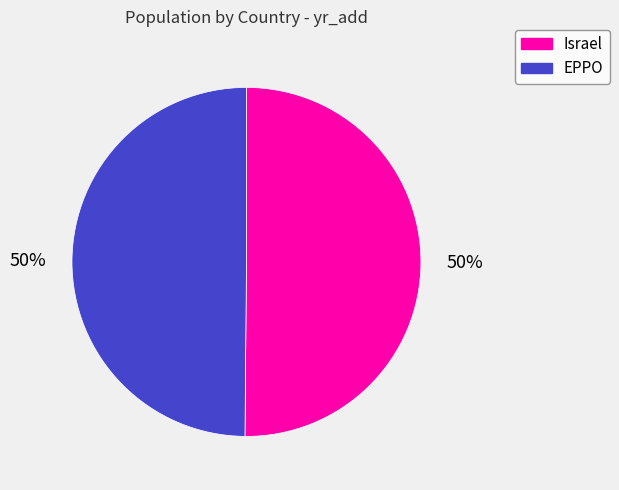

To the nearest percent, what is the average slice percentage?

50%